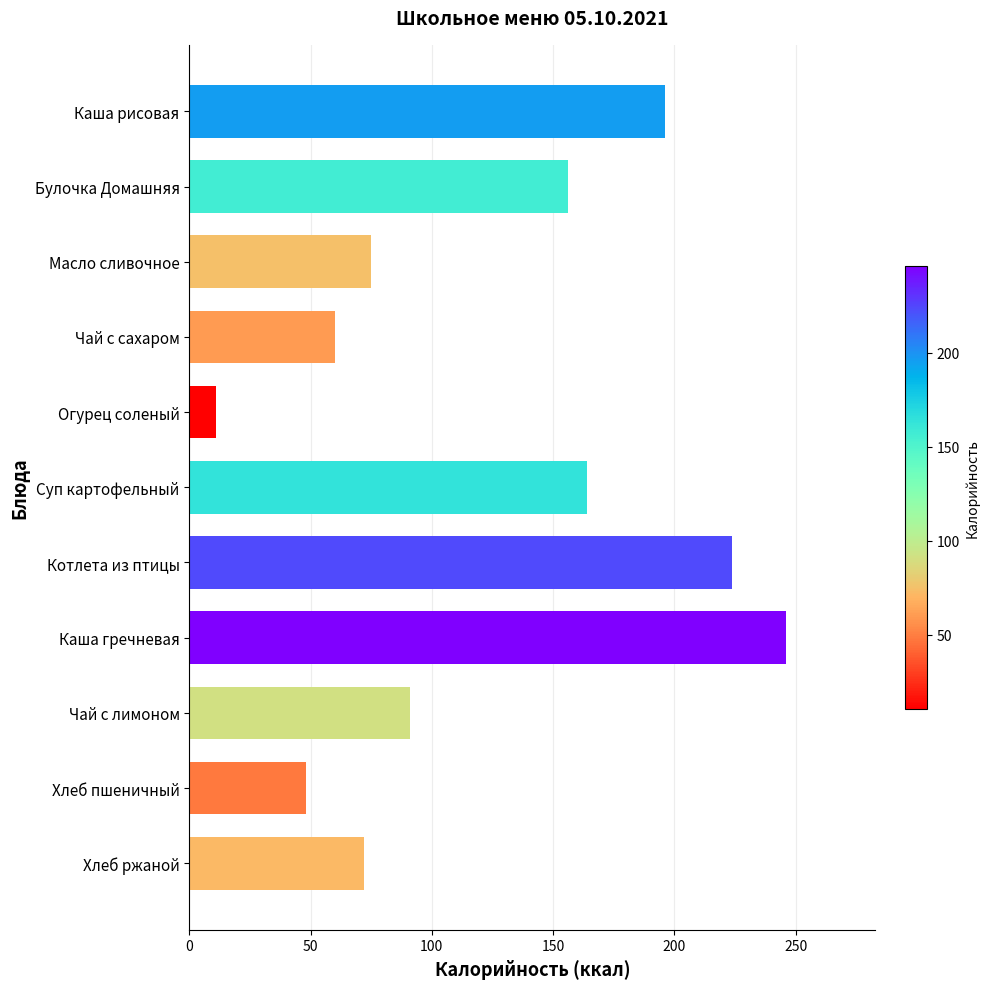

How many categories are shown in the chart?

11